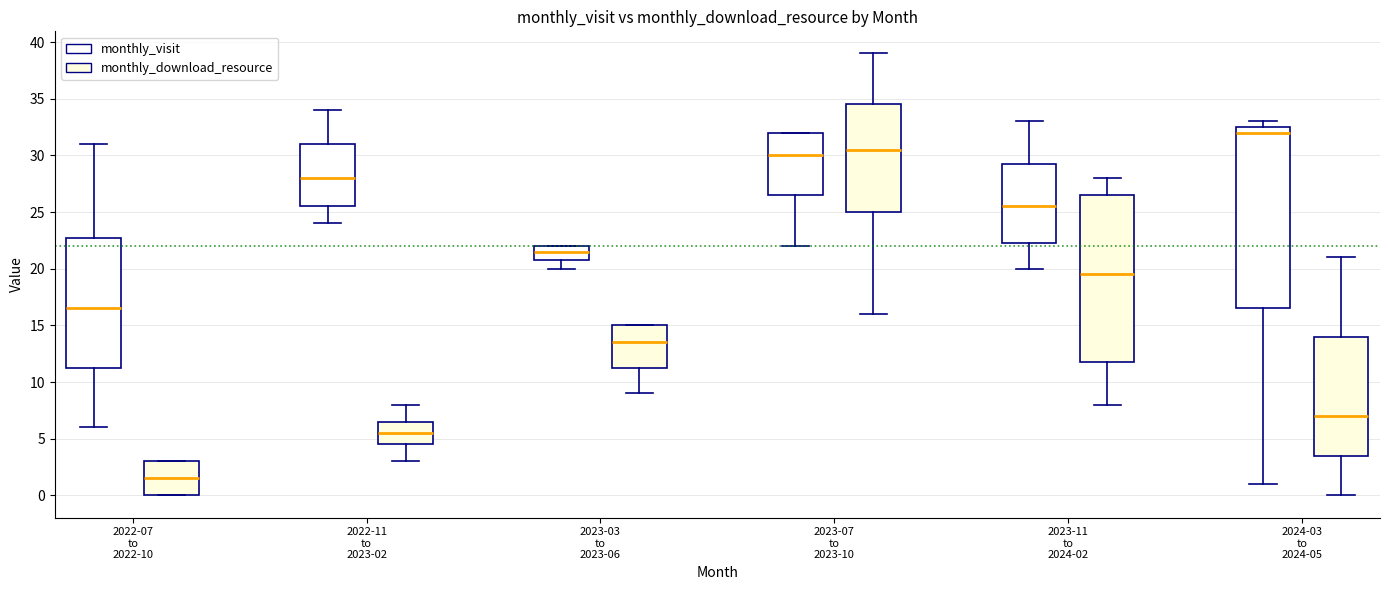

Which box is the tallest, from its lower edge to its upper edge?

2024-03 to 2024-05 (monthly_visit)